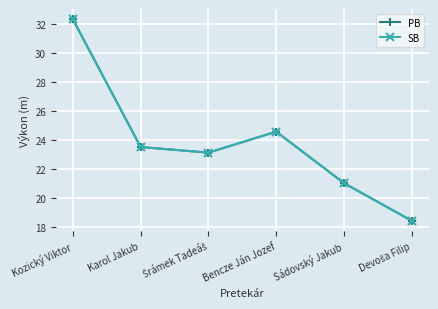

What is the minimum value for SB?

18.4